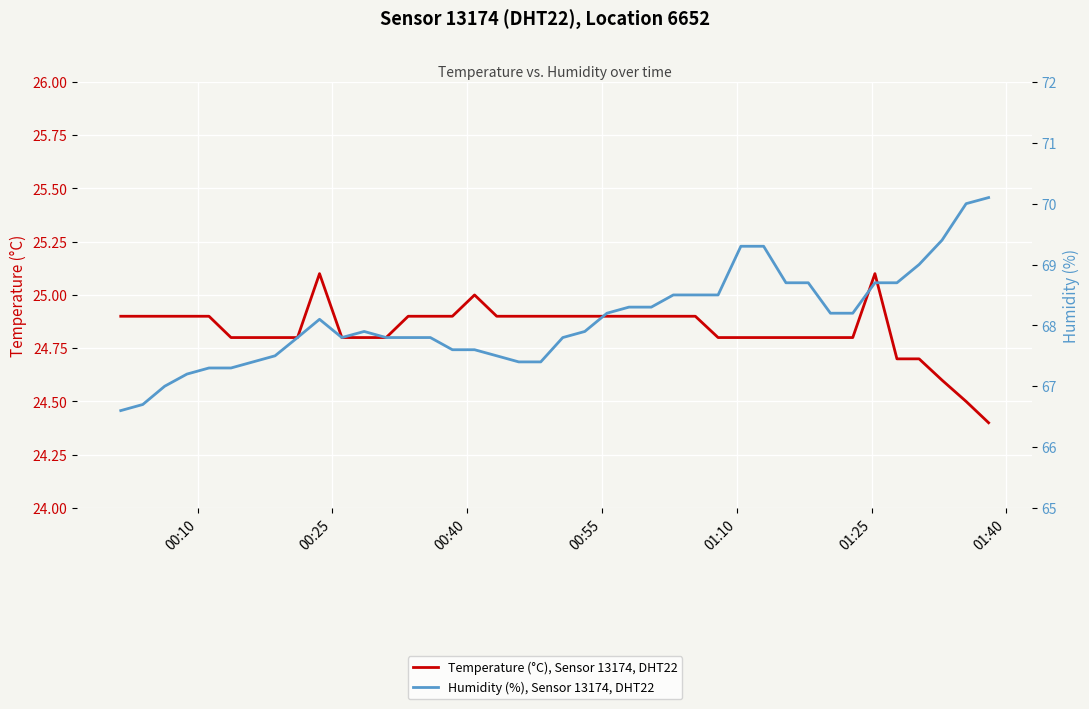

Reading right to left, what are all the values shown in this chart?

Temperature (°C), Sensor 13174, DHT22: 24.4	24.5	24.6	24.7	24.7	25.1	24.8	24.8	24.8	24.8	24.8	24.8	24.8	24.9	24.9	24.9	24.9	24.9	24.9	24.9	24.9	24.9	24.9	25.0	24.9	24.9	24.9	24.8	24.8	24.8	25.1	24.8	24.8	24.8	24.8	24.9	24.9	24.9	24.9	24.9
Humidity (%), Sensor 13174, DHT22: 70.1	70.0	69.4	69.0	68.7	68.7	68.2	68.2	68.7	68.7	69.3	69.3	68.5	68.5	68.5	68.3	68.3	68.2	67.9	67.8	67.4	67.4	67.5	67.6	67.6	67.8	67.8	67.8	67.9	67.8	68.1	67.8	67.5	67.4	67.3	67.3	67.2	67.0	66.7	66.6